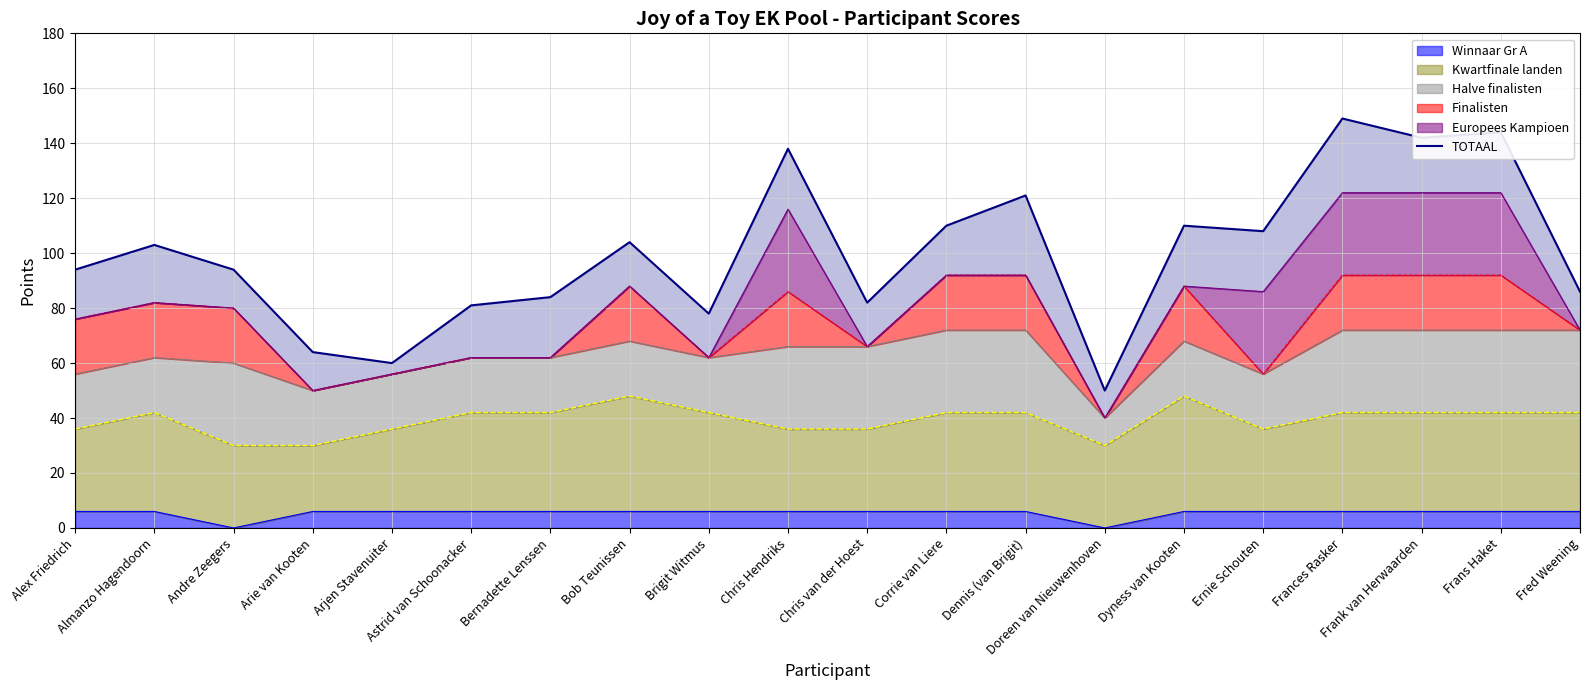

What position from the left is Dennis (van Brigit)?

13